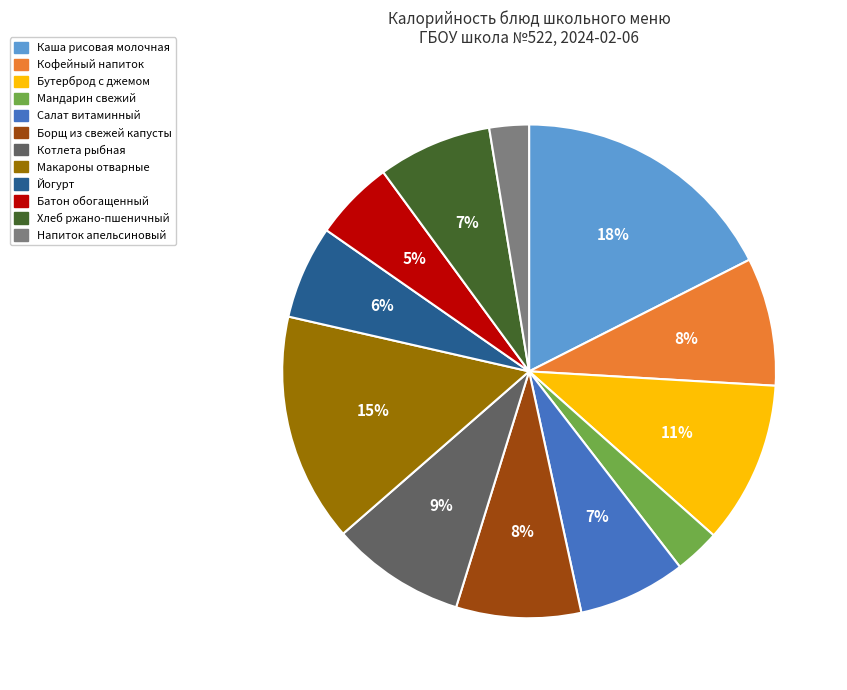

Approximately how many times larger is the value at Котлета рыбная compared to Макароны отварные?

0.6